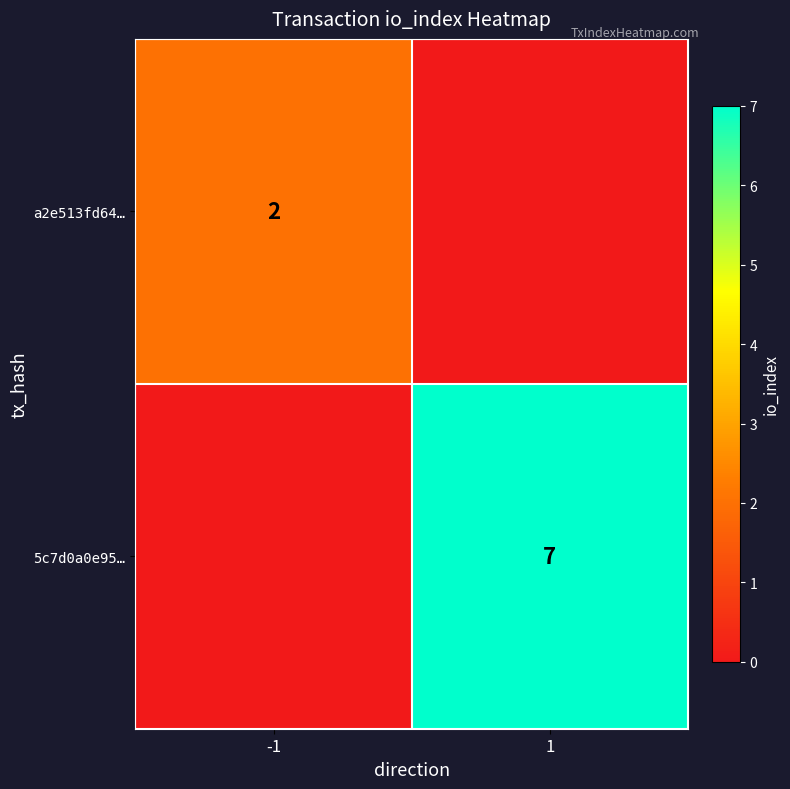

Is the value of a2e513fd64… at -1 greater than the value of 5c7d0a0e95… at 1?

No